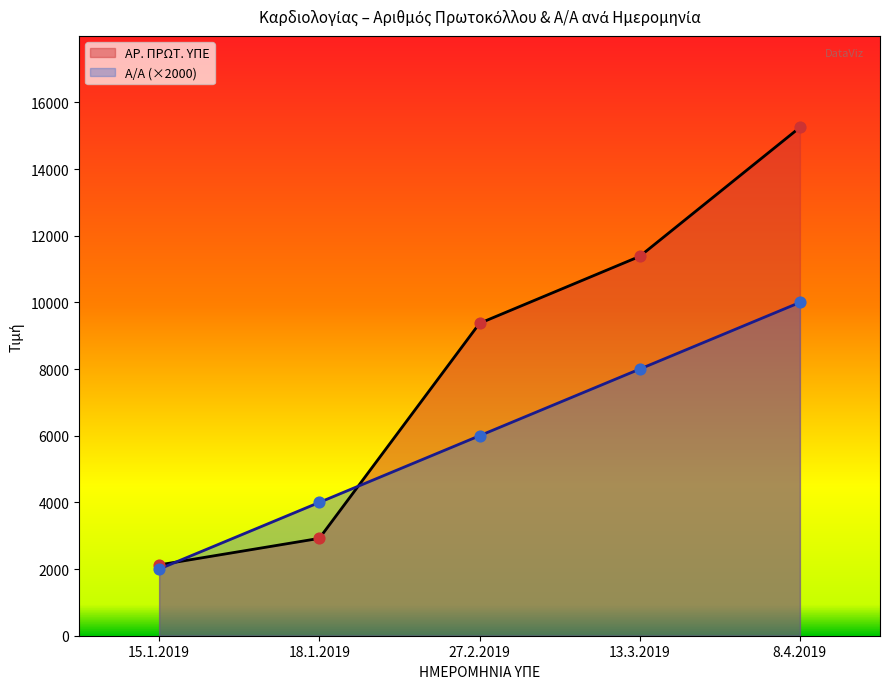

At how many categories does at least one series exceed 12894?

1